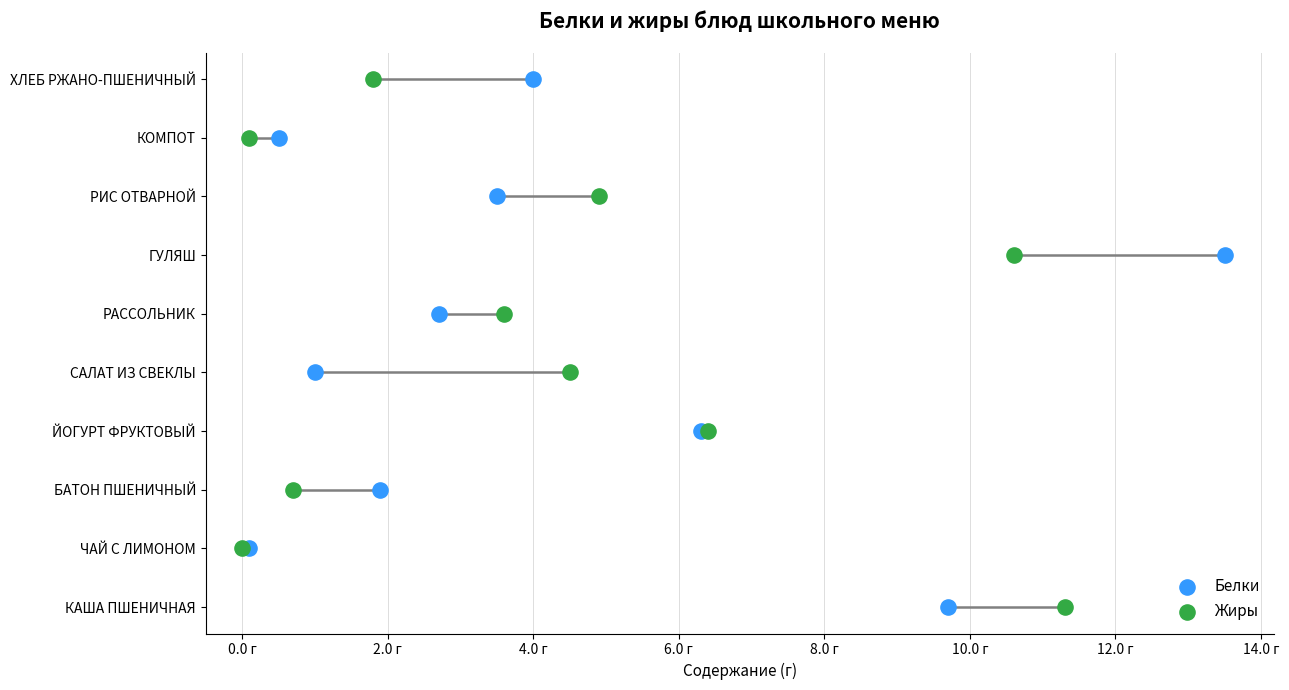

Is the value of Белки at 2.0 г greater than the value of Жиры at 16.0 г?

No